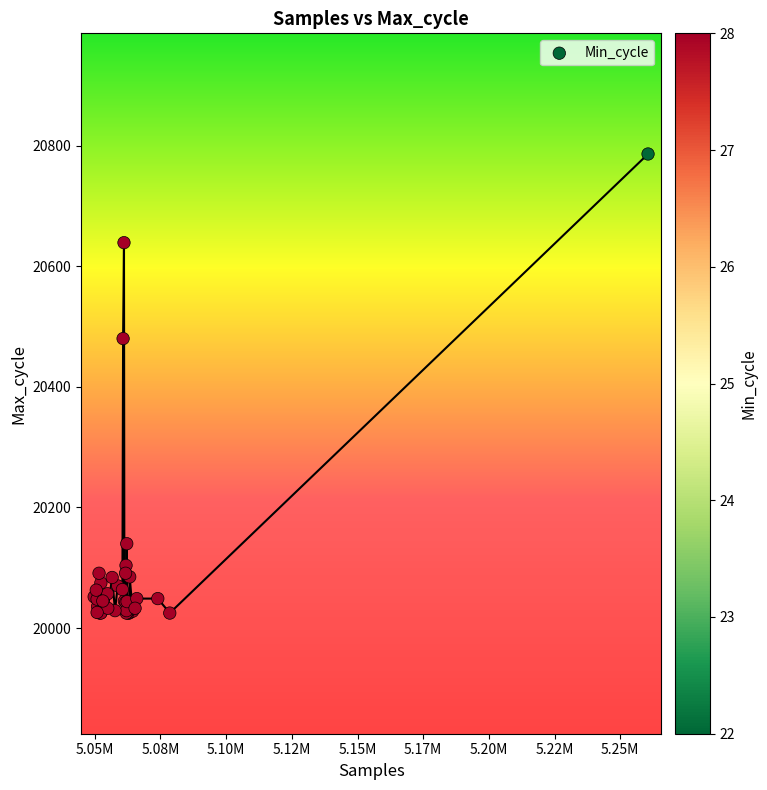

What Y value in the scatter plot is closest to 20405?

20480